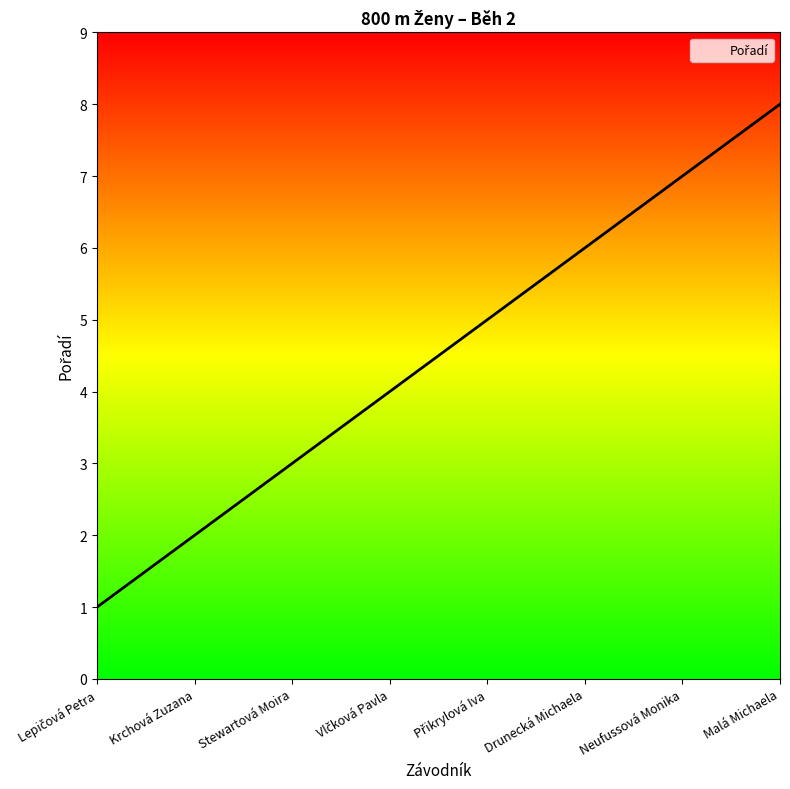

Which label corresponds to the largest value in the chart?

Malá Michaela